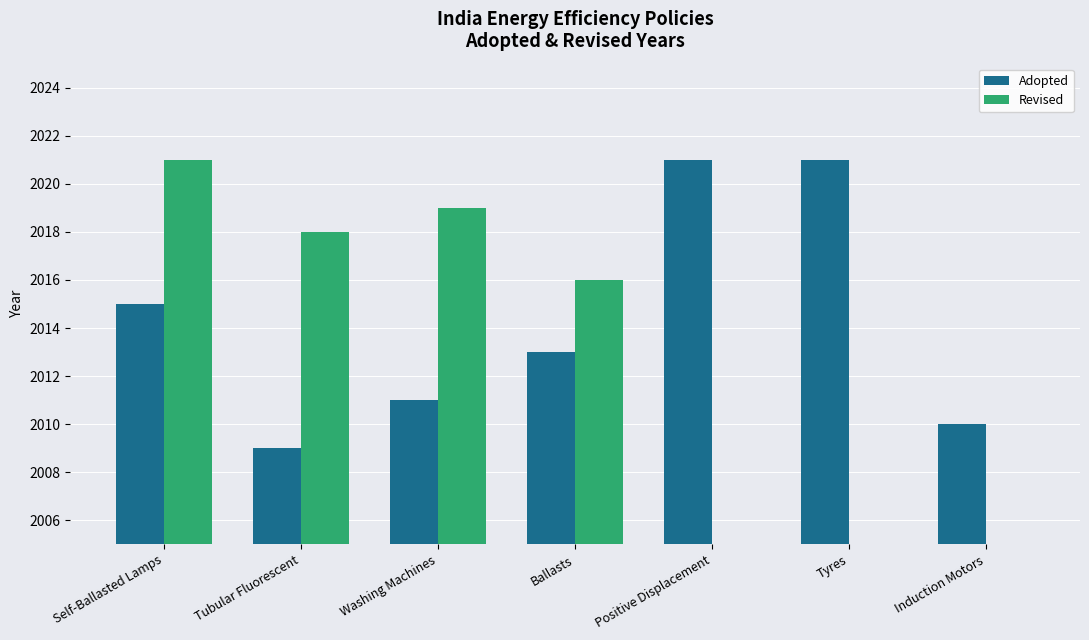

The Revised series shows 670 at Tyres. True or false?

False